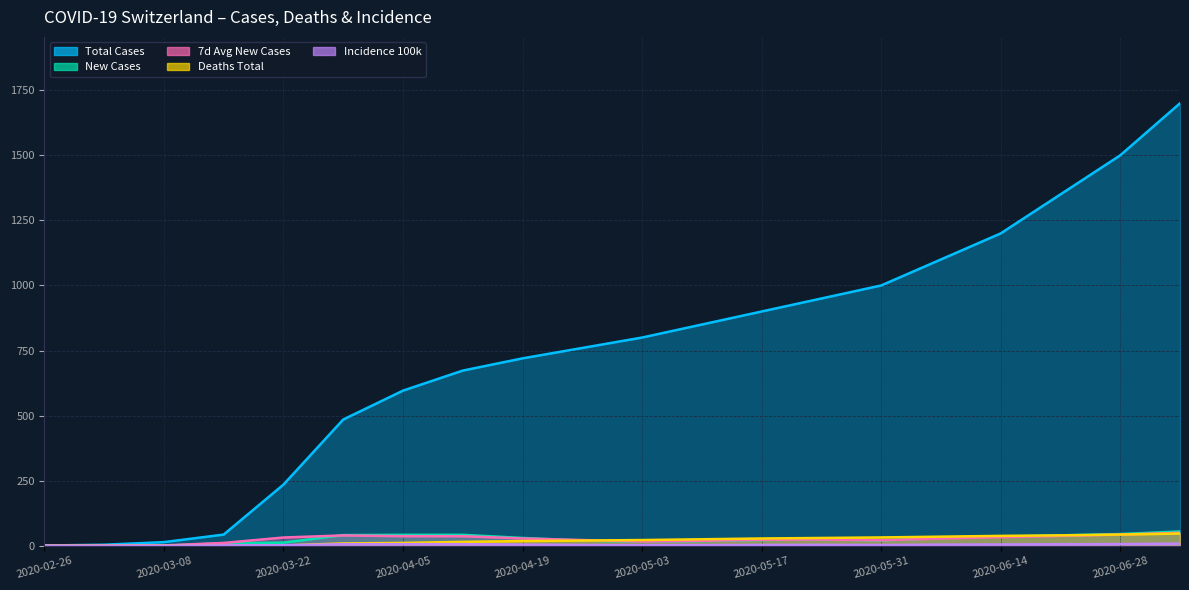

The value of Total Cases at 2020-06-14 is 1200.0. True or false?

True